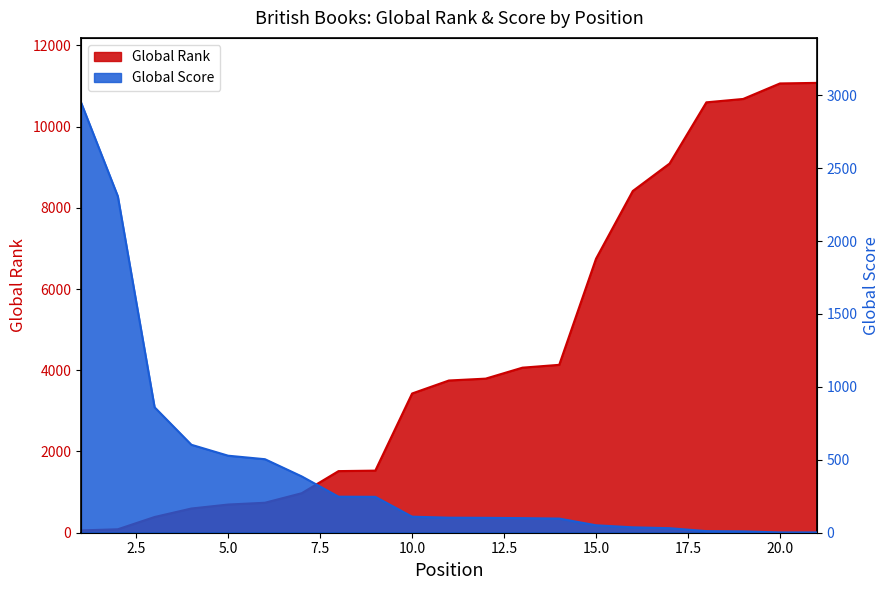

What is the average value of the Global Rank series?

4448